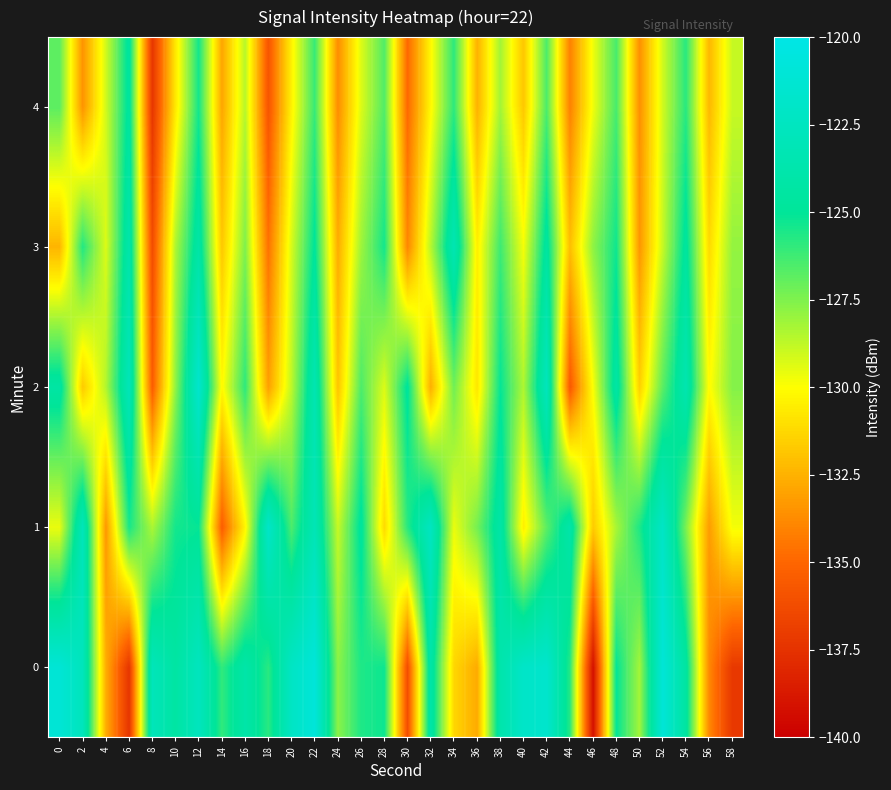

Reading left to right, extract all data points from this chart.

0: 0=-121.0	2=-122.7	4=-132.6	6=-137.4	8=-122.9	10=-124.4	12=-122.6	14=-125.9	16=-124.0	18=-125.8	20=-122.2	22=-120.8	24=-127.7	26=-125.6	28=-125.3	30=-136.2	32=-124.0	34=-131.3	36=-132.7	38=-123.8	40=-121.9	42=-121.6	44=-125.8	46=-139.1	48=-125.1	50=-128.2	52=-121.0	54=-124.4	56=-133.9	58=-137.2
1: 0=-129.6	2=-122.9	4=-133.4	6=-125.5	8=-128.4	10=-125.4	12=-125.1	14=-135.4	16=-130.3	18=-121.9	20=-126.5	22=-123.1	24=-128.9	26=-124.7	28=-131.2	30=-125.8	32=-122.4	34=-129.6	36=-127.3	38=-124.1	40=-130.5	42=-126.8	44=-123.9	46=-131.7	48=-128.3	50=-125.6	52=-122.1	54=-127.4	56=-133.2	58=-129.8
2: 0=-124.3	2=-131.7	4=-128.5	6=-122.9	8=-135.4	10=-127.8	12=-121.6	14=-130.2	16=-125.9	18=-133.1	20=-128.7	22=-123.4	24=-131.9	26=-126.5	28=-129.3	30=-124.8	32=-132.6	34=-127.2	36=-130.8	38=-125.1	40=-128.4	42=-122.7	44=-135.6	46=-129.9	48=-124.2	50=-131.5	52=-126.8	54=-123.5	56=-130.1	58=-127.6
3: 0=-132.4	2=-125.7	4=-129.3	6=-123.8	8=-136.2	10=-128.4	12=-124.1	14=-131.8	16=-127.5	18=-134.6	20=-129.2	22=-124.9	24=-132.7	26=-128.1	28=-125.4	30=-133.9	32=-128.6	34=-123.3	36=-130.5	38=-126.2	40=-129.8	42=-124.5	44=-132.1	46=-127.8	48=-125.3	50=-133.4	52=-128.9	54=-124.6	56=-131.2	58=-127.9
4: 0=-126.8	2=-133.5	4=-129.1	6=-124.6	8=-137.3	10=-130.7	12=-125.4	14=-132.9	16=-128.6	18=-135.8	20=-130.4	22=-126.1	24=-133.7	26=-129.3	28=-126.6	30=-134.9	32=-130.2	34=-125.9	36=-132.5	38=-128.2	40=-131.8	42=-126.5	44=-134.1	46=-129.7	48=-126.4	50=-133.6	52=-129.1	54=-125.8	56=-132.3	58=-128.9